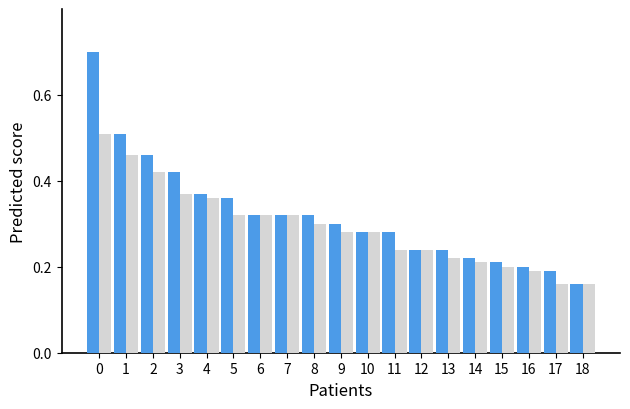

What is the greatest value displayed?

0.7